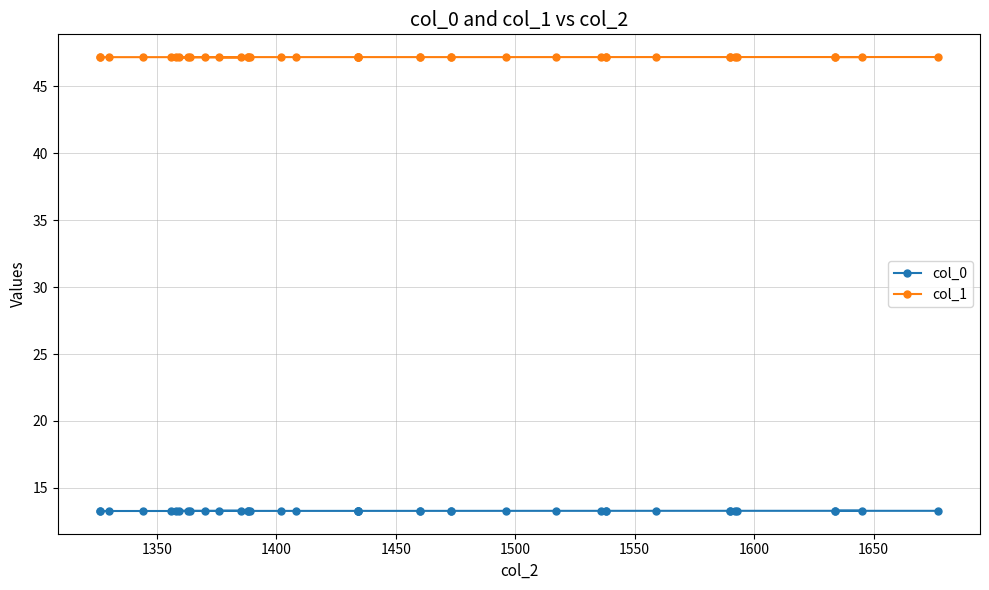

What is the lowest value of the col_0 series?

13.3